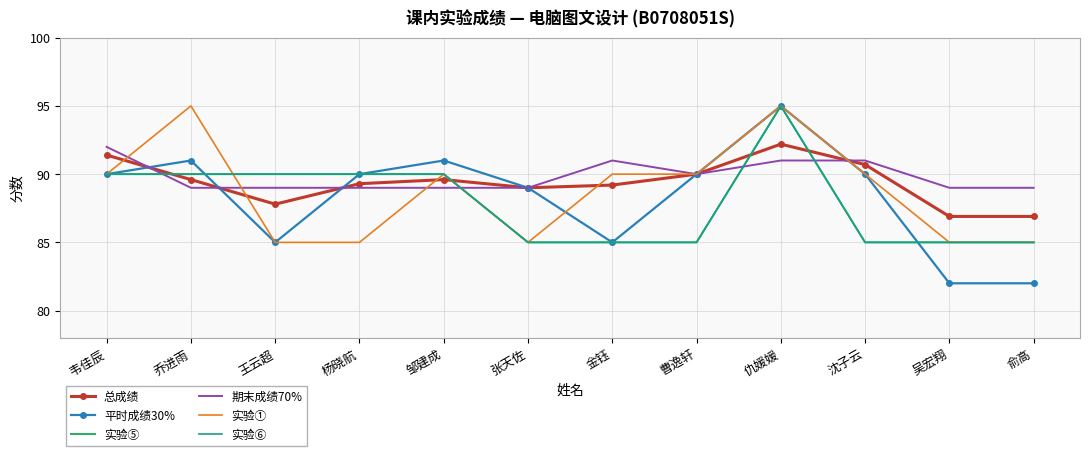

What are all the series names shown in the legend?

总成绩, 平时成绩30%, 实验⑤, 期末成绩70%, 实验①, 实验⑥